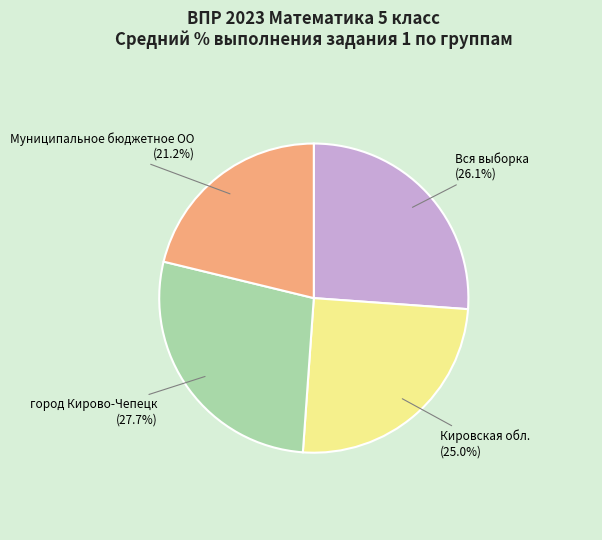

Rank the categories by value from highest to lowest.

город Кирово-Чепецк, Вся выборка, Кировская обл., Муниципальное бюджетное ОО